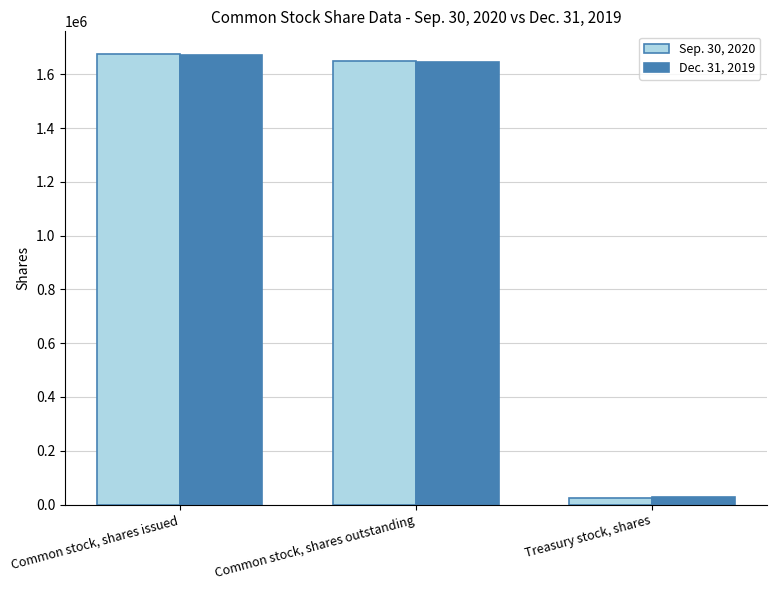

The value of Dec. 31, 2019 at Common stock, shares outstanding is 1644518. True or false?

True